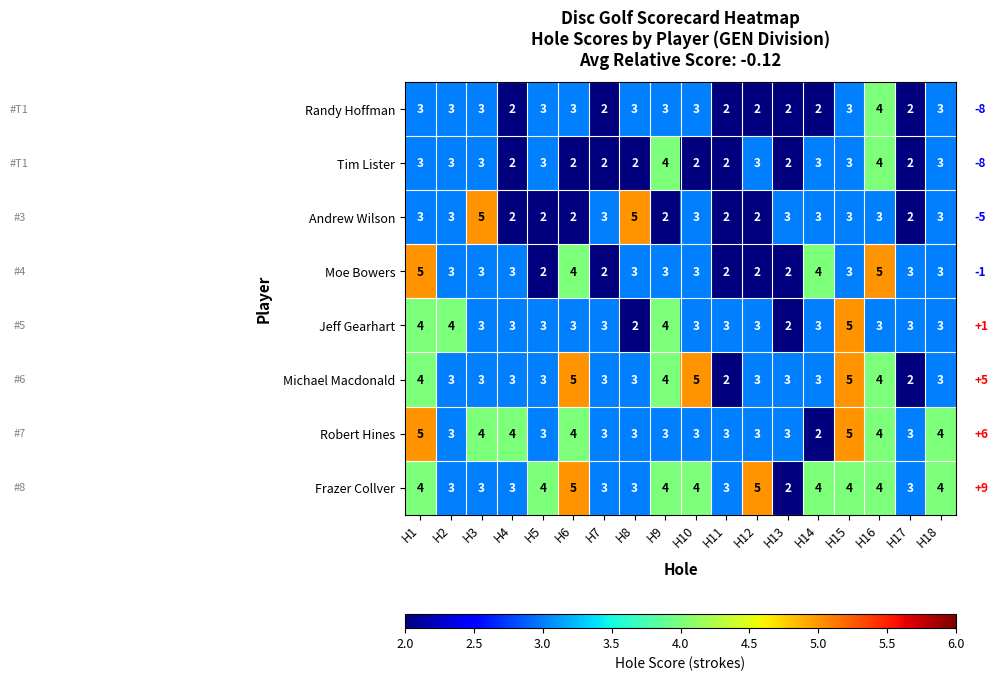

Count the Randy Hoffman values in the range 2 to 3.

17